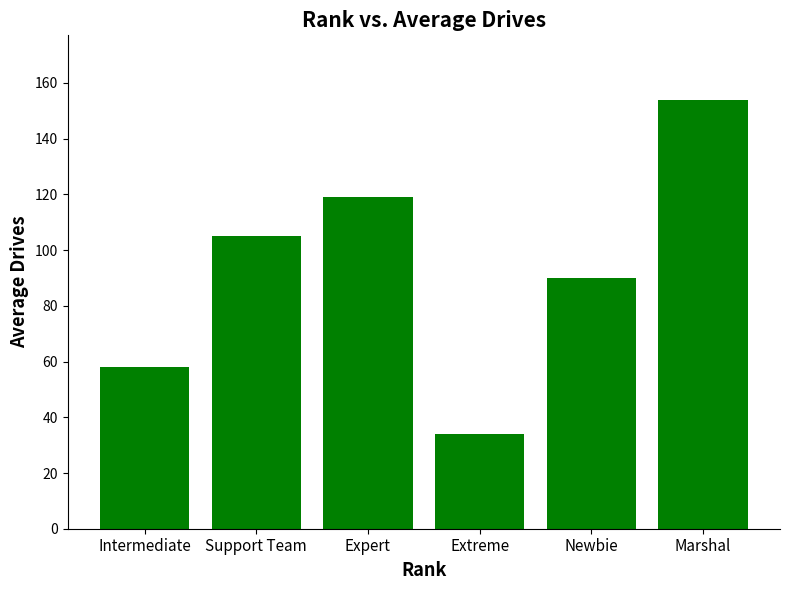

True or false: the data shows 58 at Intermediate.

True